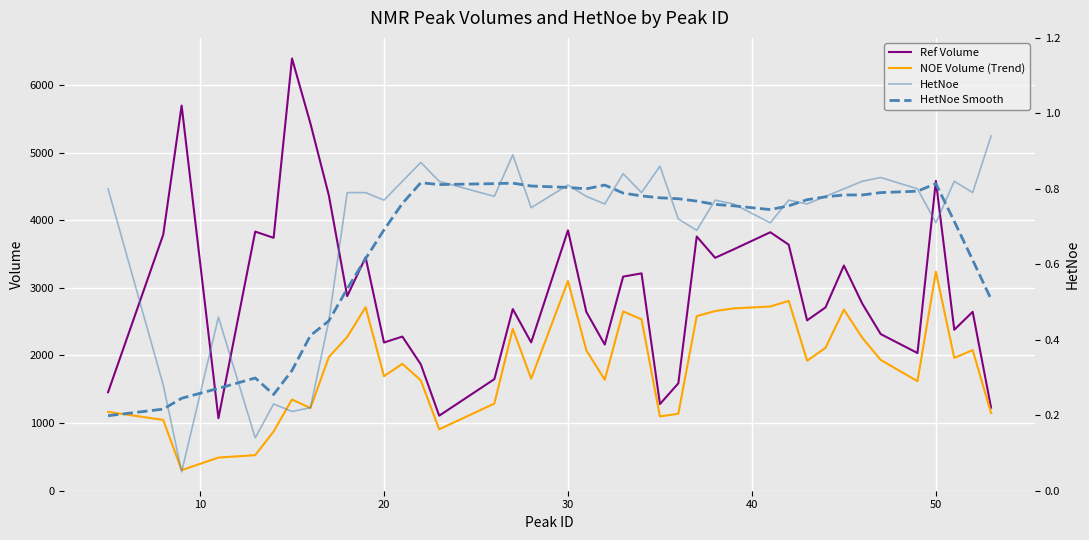

What is the maximum value for NOE Volume (Trend)?

3237.9